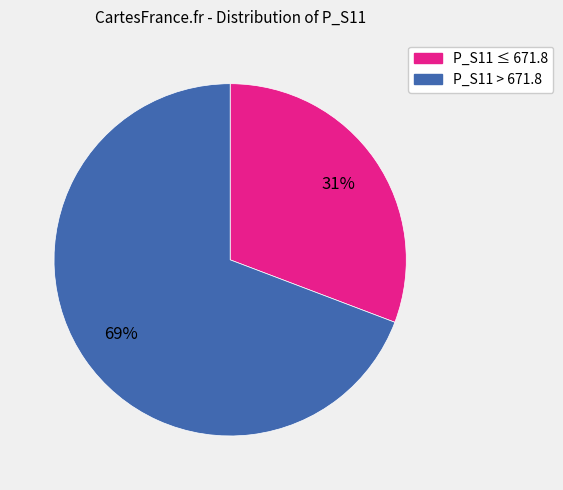

Does any single category account for the majority?

Yes